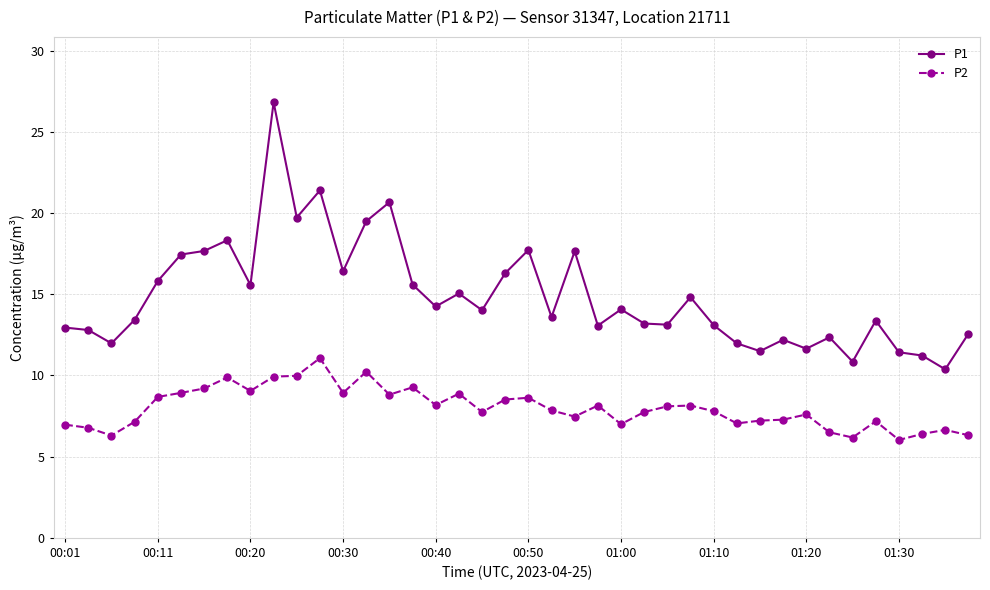

True or false: P1 has more than 2 points higher than both neighbors.

True